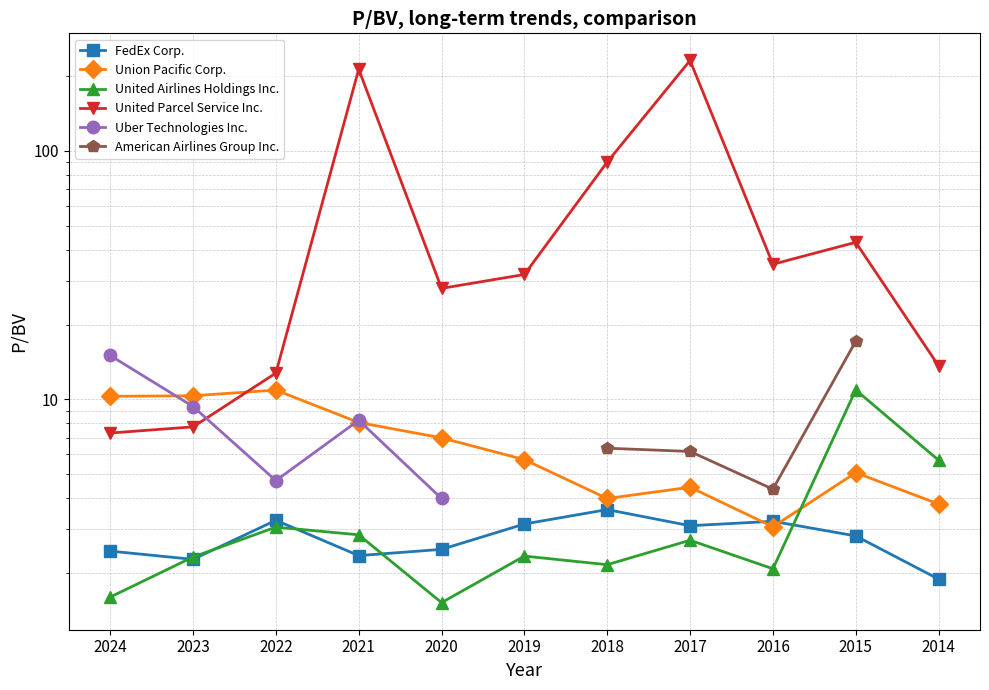

Which series ends up on top after the final intersection of United Parcel Service Inc. and Union Pacific Corp.?

United Parcel Service Inc.